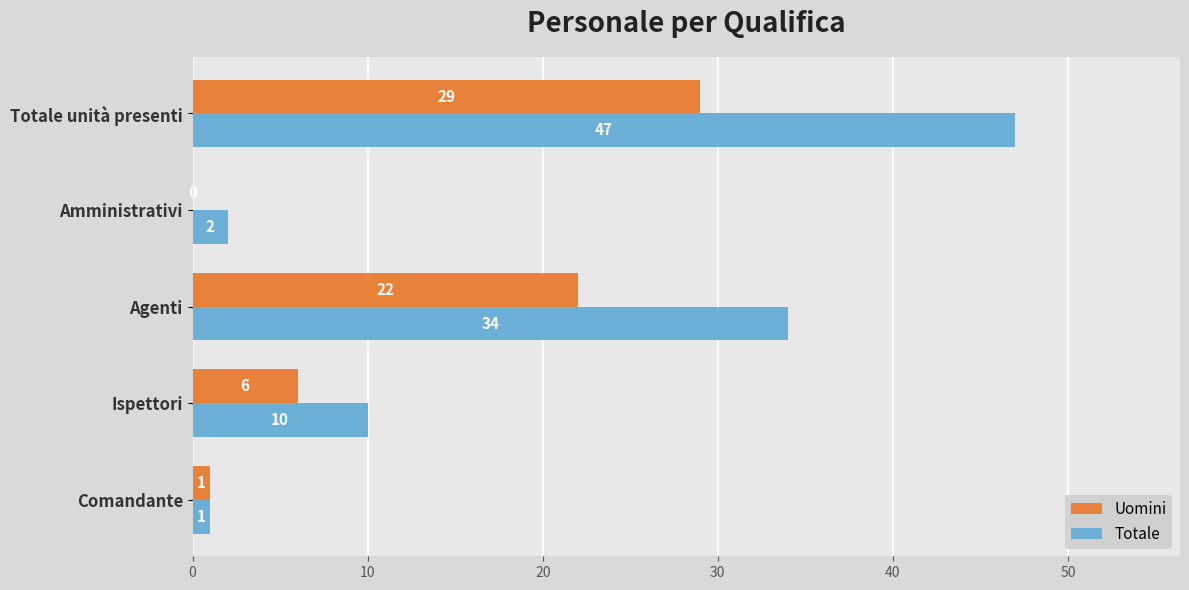

What are all the series names shown in the legend?

Uomini, Totale